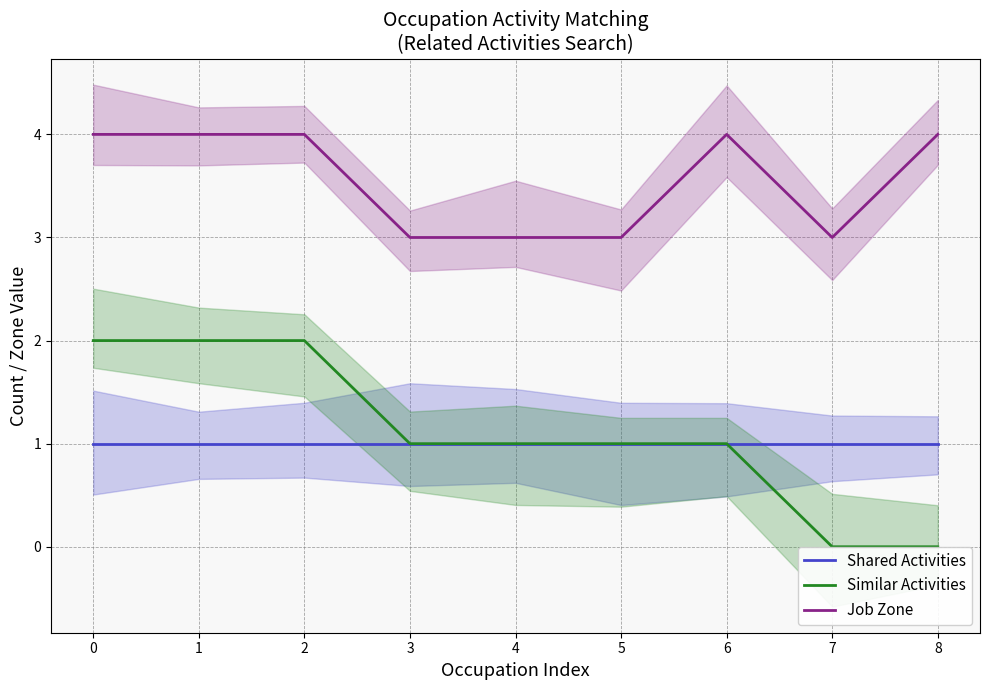

Which series has the largest range (max minus min)?

Similar Activities